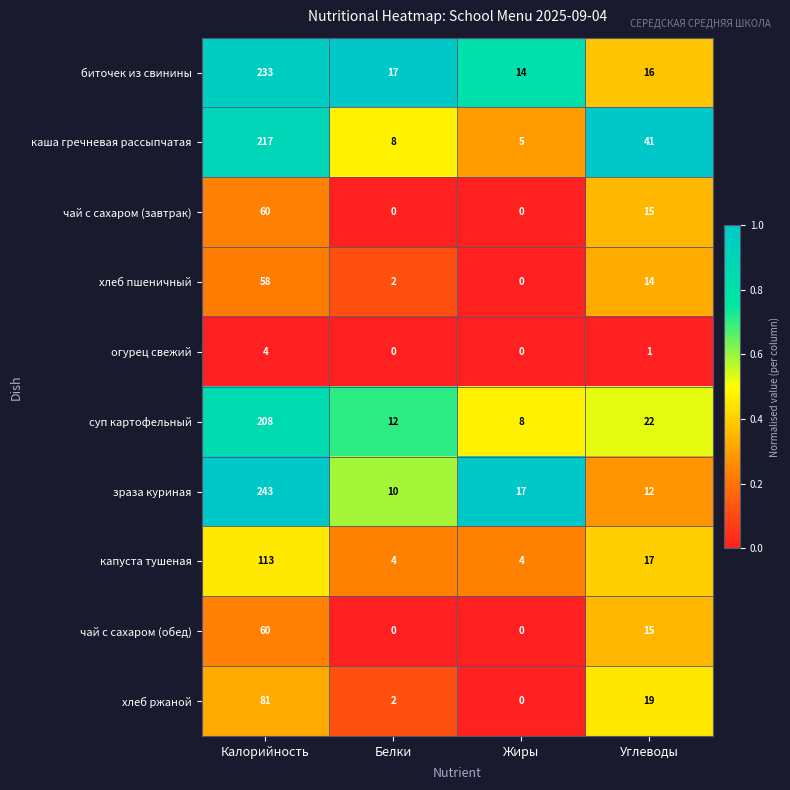

Where is чай с сахаром (завтрак) nearest to the value 30?

Углеводы